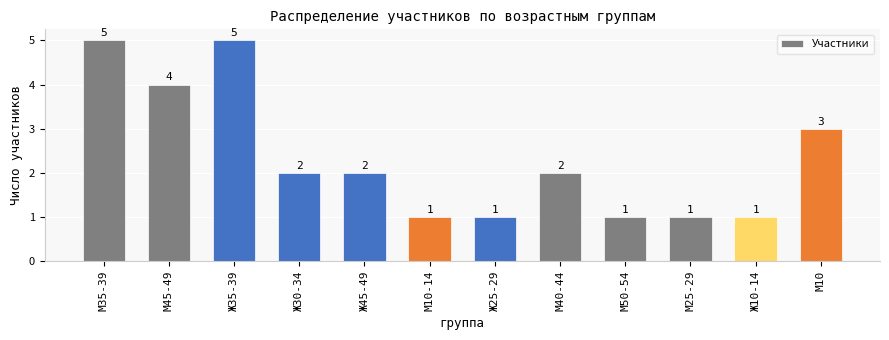

Reading left to right, extract all data points from this chart.

5	4	5	2	2	1	1	2	1	1	1	3